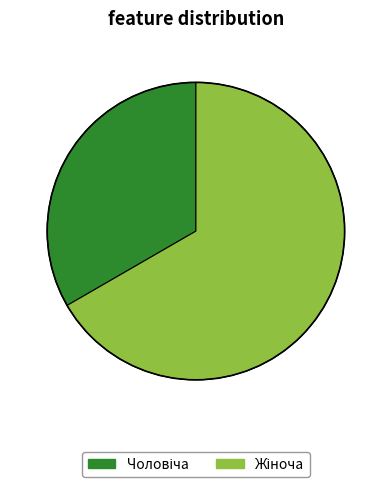

Does any single category account for the majority?

Yes